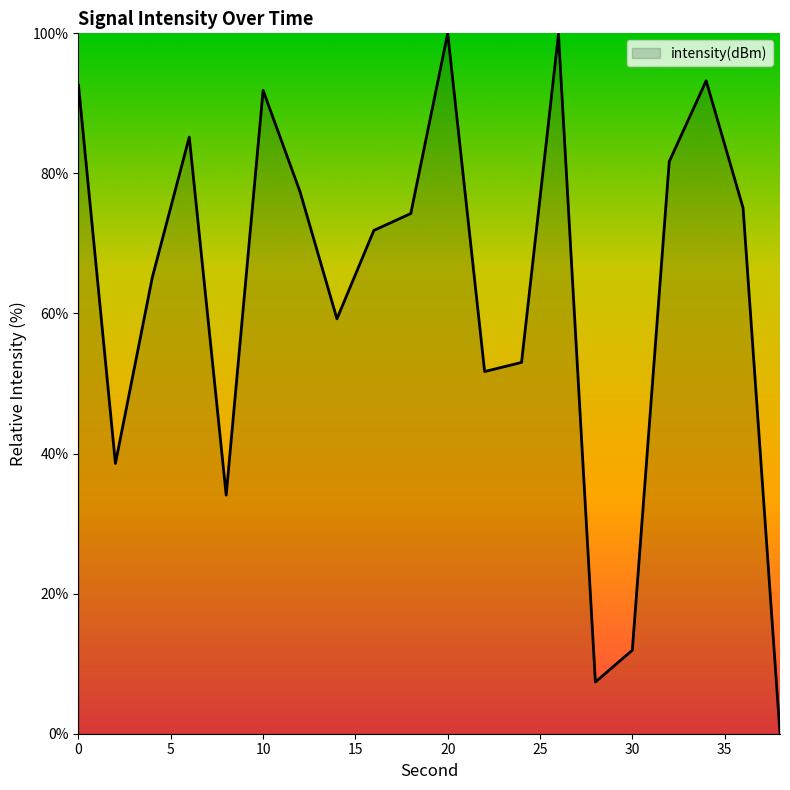

How many interior local valleys (lower than both neighbors) does the data have?

5